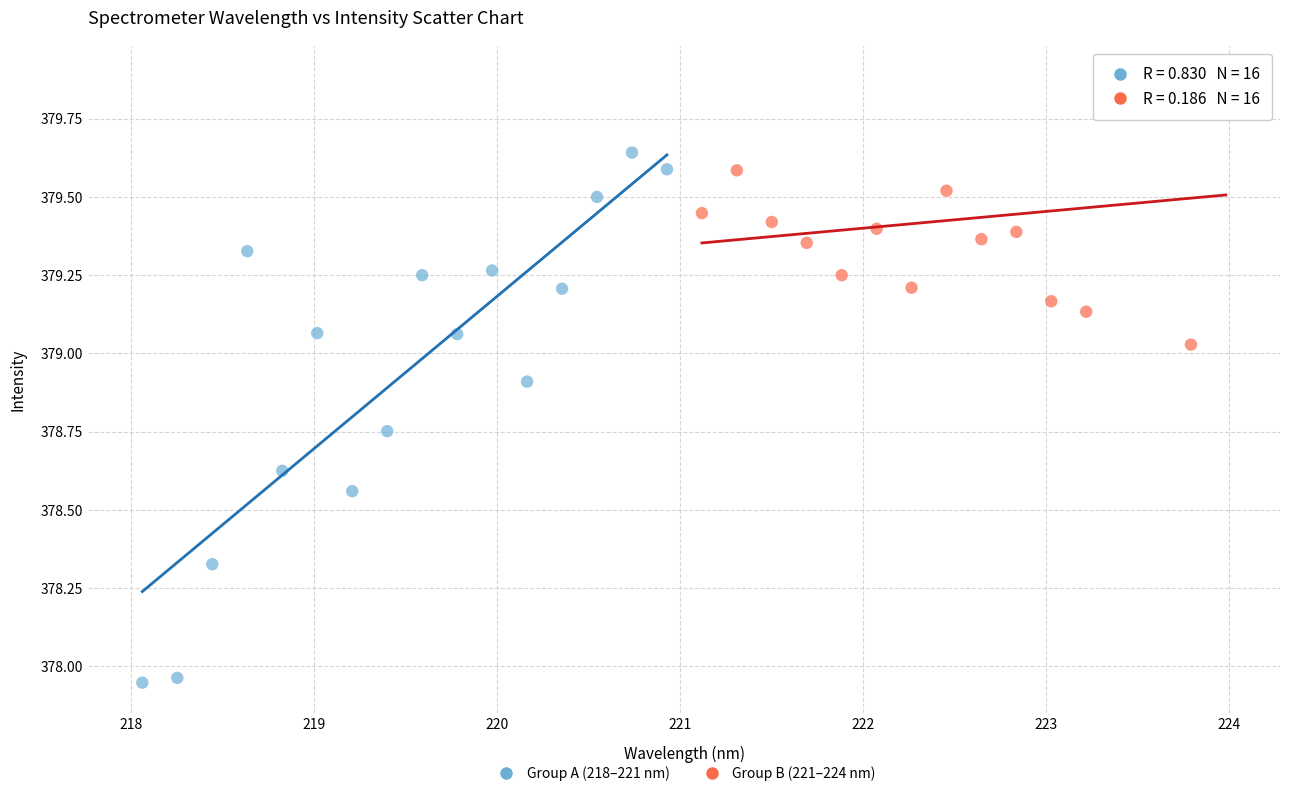

What are all the series names shown in the legend?

Group A (218–221 nm), Group B (221–224 nm)